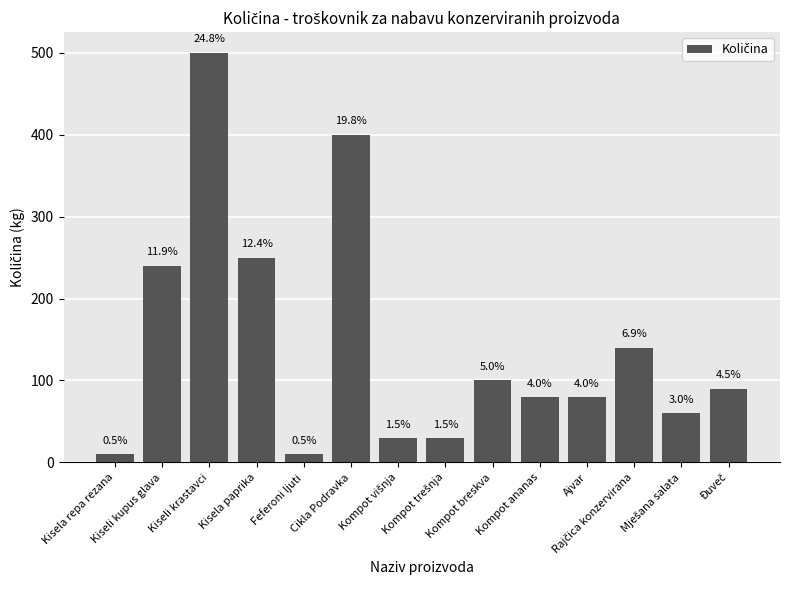

Approximately how many times larger is the value at Cikla Podravka compared to Đuveč?

4.4